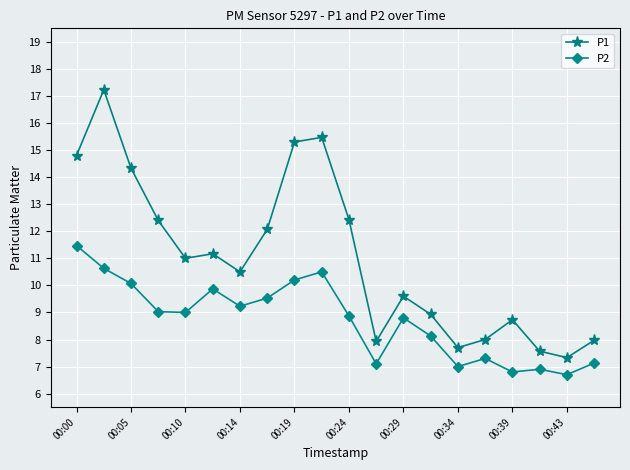

True or false: P2 and P1 cross at least once.

False